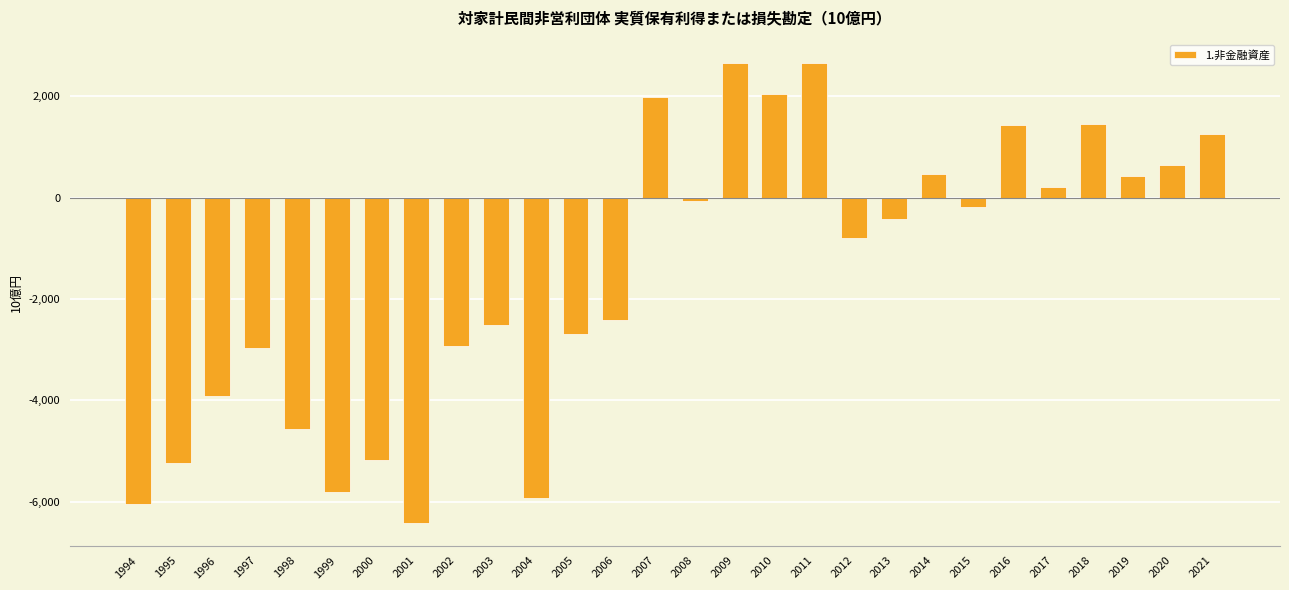

Are the bars grouped side by side (vs. stacked)?

No